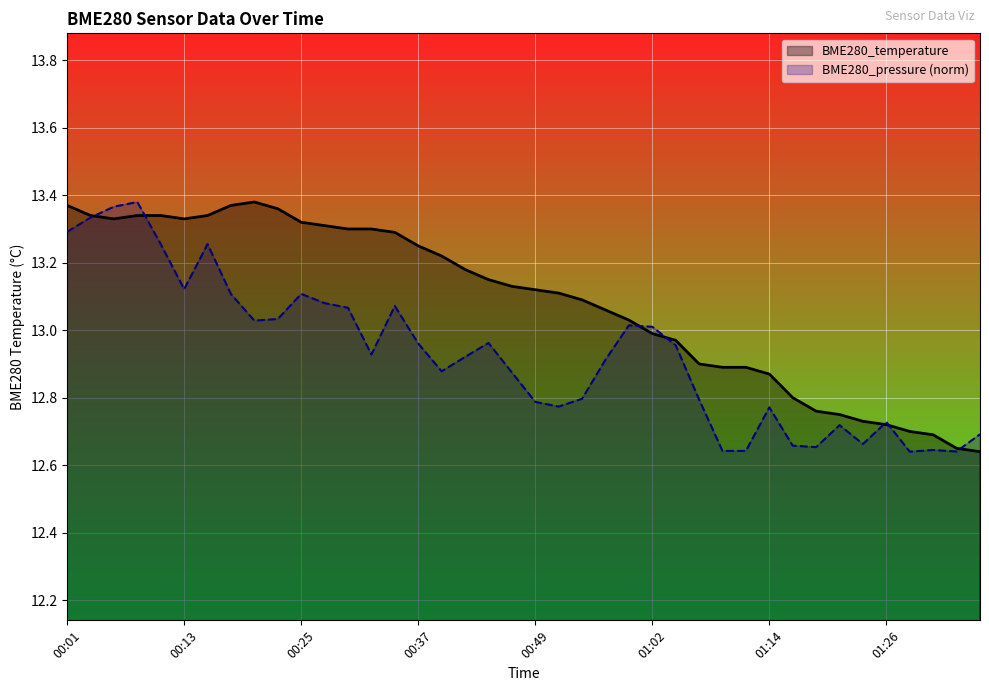

Which series has the widest spread of values?

BME280_temperature